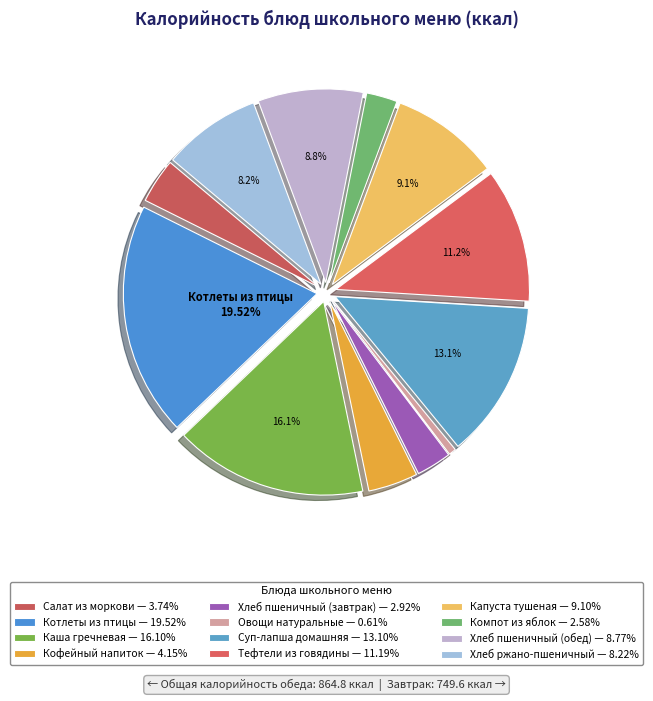

Rank the categories by value from lowest to highest.

Овощи натуральные, Компот из яблок, Хлеб пшеничный (завтрак), Салат из моркови, Кофейный напиток, Хлеб ржано-пшеничный, Хлеб пшеничный (обед), Капуста тушеная, Тефтели из говядины, Суп-лапша домашняя, Каша гречневая, Котлеты из птицы